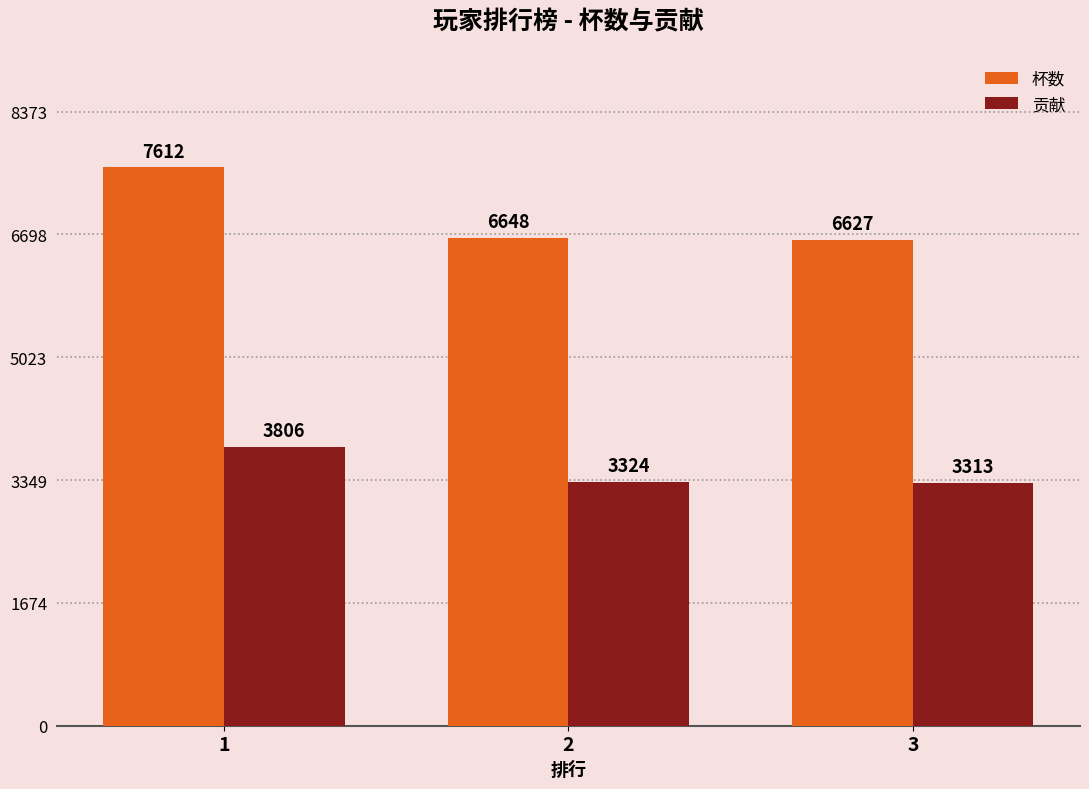

What is the lowest value of the 杯数 series?

6627